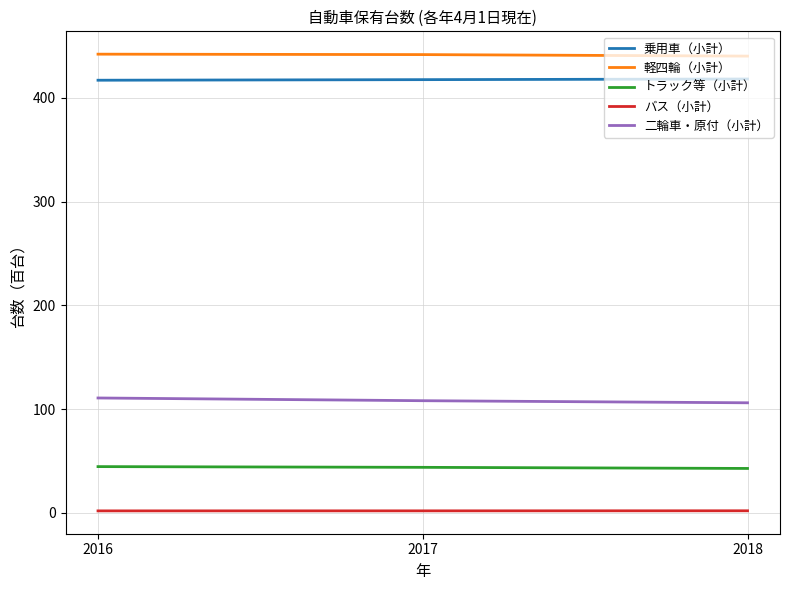

Rank the series at 2018 from lowest to highest value.

バス（小計）, トラック等（小計）, 二輪車・原付（小計）, 乗用車（小計）, 軽四輪（小計）